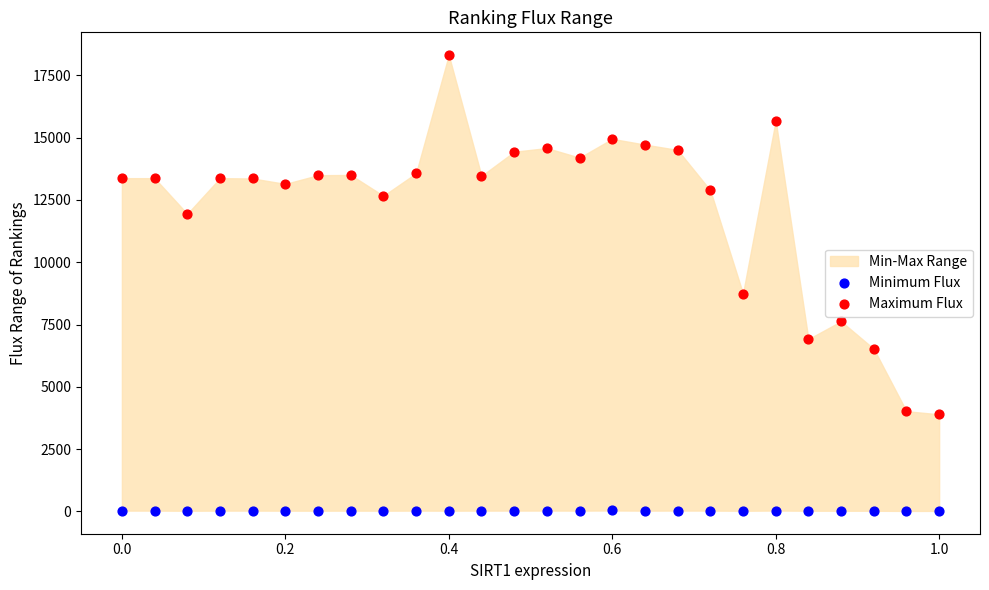

Which series has the largest Y range (max minus min)?

Maximum Flux